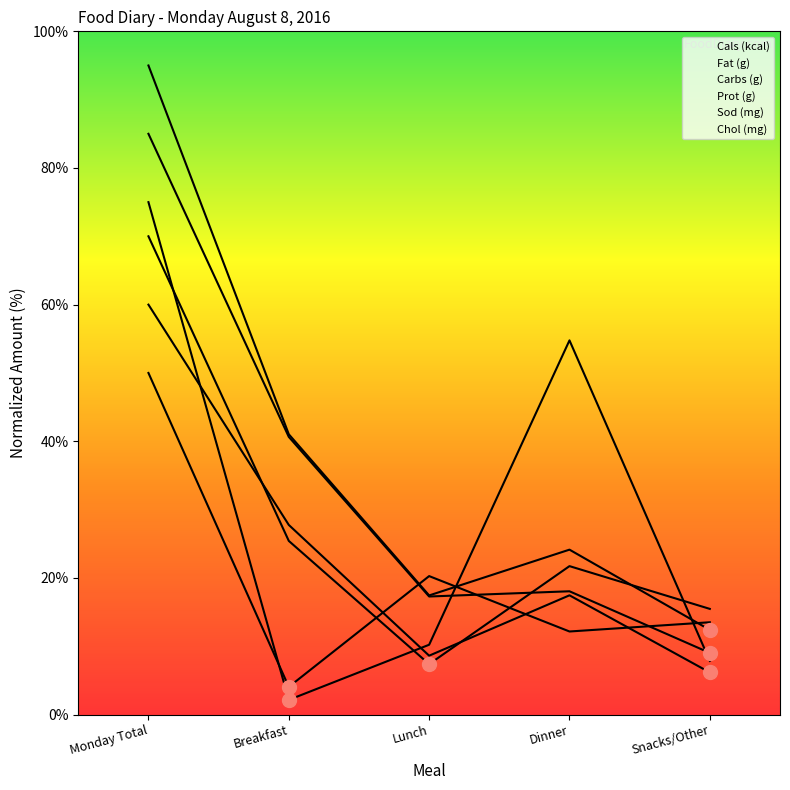

True or false: Fat (g) has more than 1 points higher than both neighbors.

False